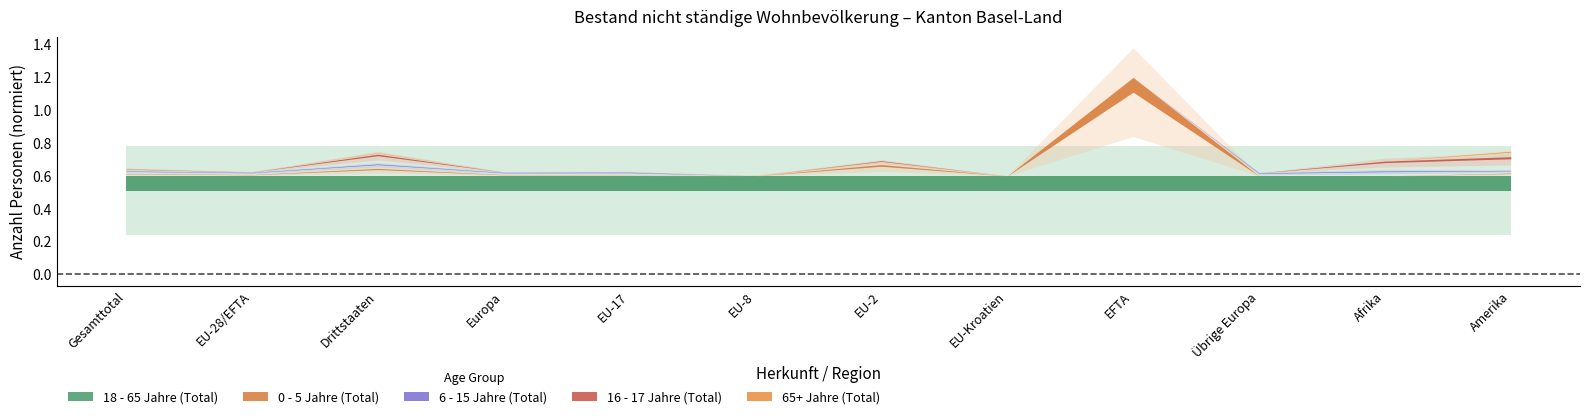

True or false: 18 - 65 Jahre (Total) and 16 - 17 Jahre (Total) cross at least once.

False